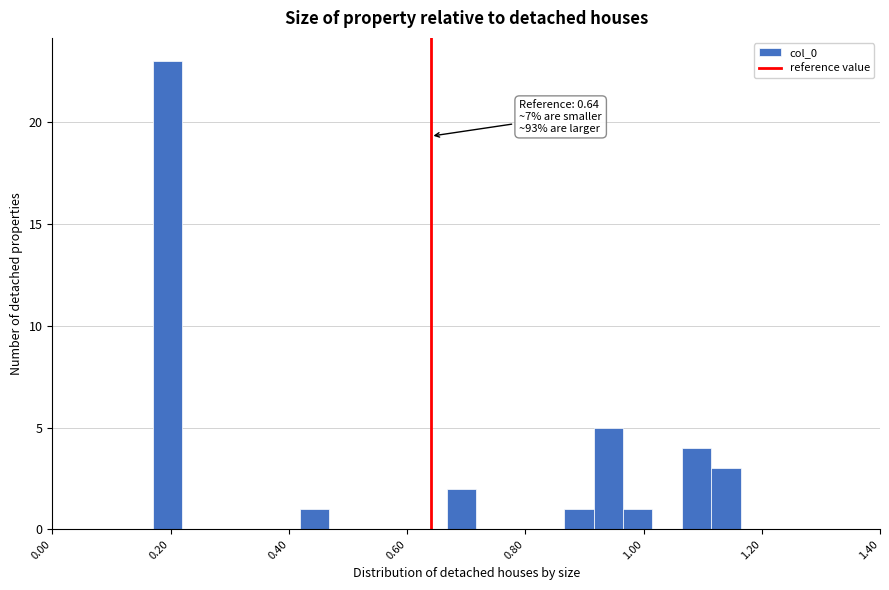

Read against the x-axis, roughly where is the centre of the tallest bar?

0.20